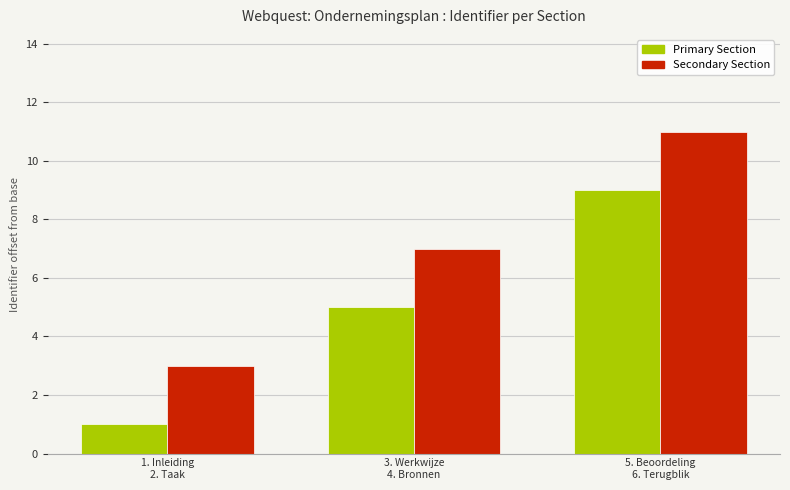

What is the average value of the Primary Section series?

5